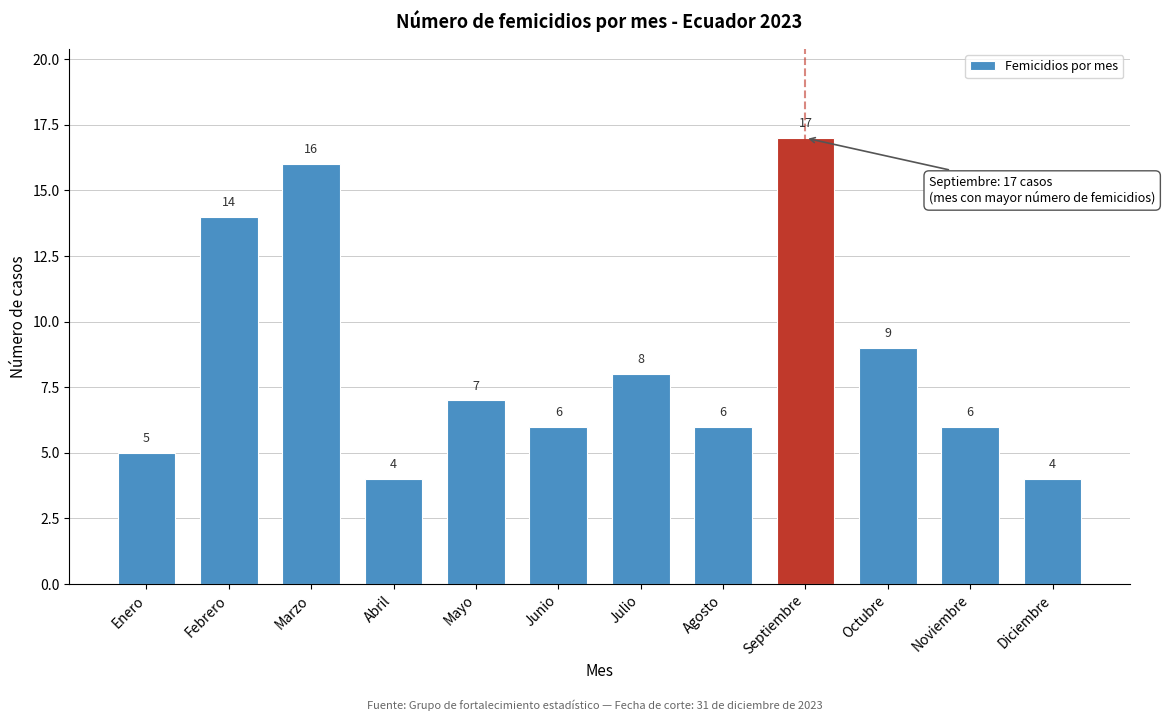

Reading left to right, extract all data points from this chart.

5	14	16	4	7	6	8	6	17	9	6	4